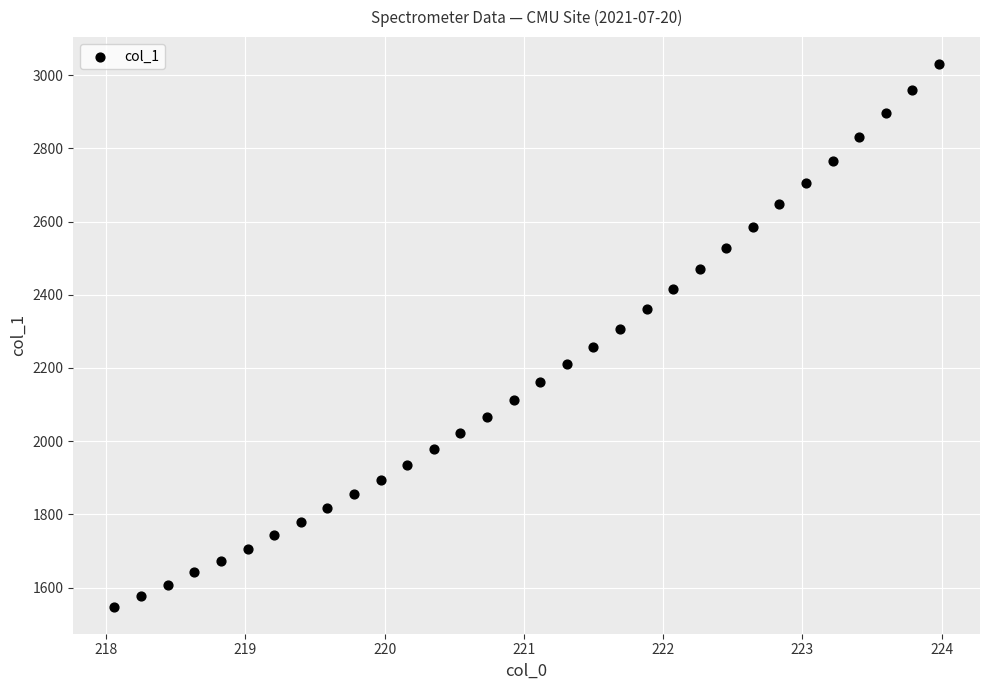

What is the range of X values (max minus min)?

5.9